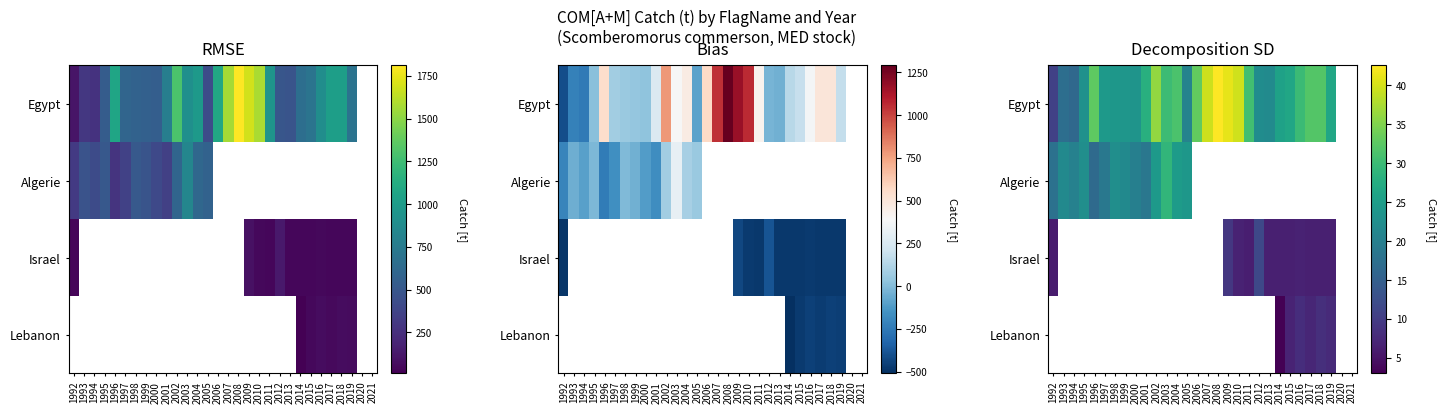

At how many categories does at least one series exceed 10?

28